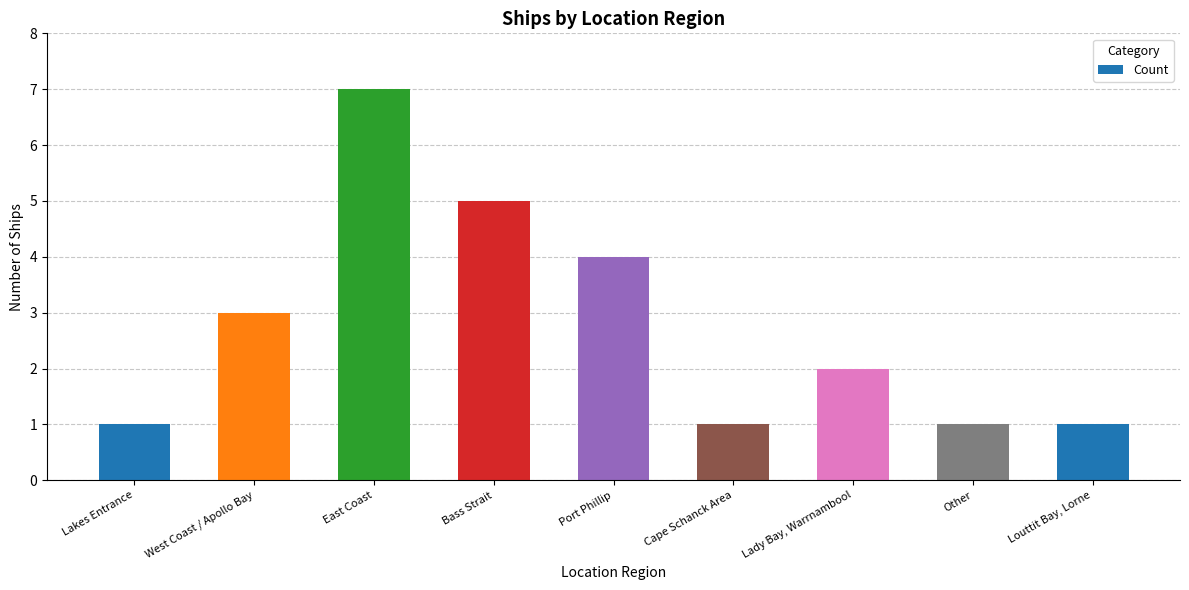

What is the average value?

3